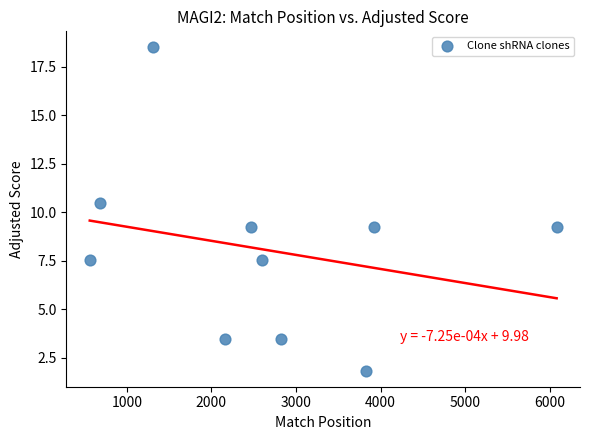

What is the range of Y values (max minus min)?

16.6